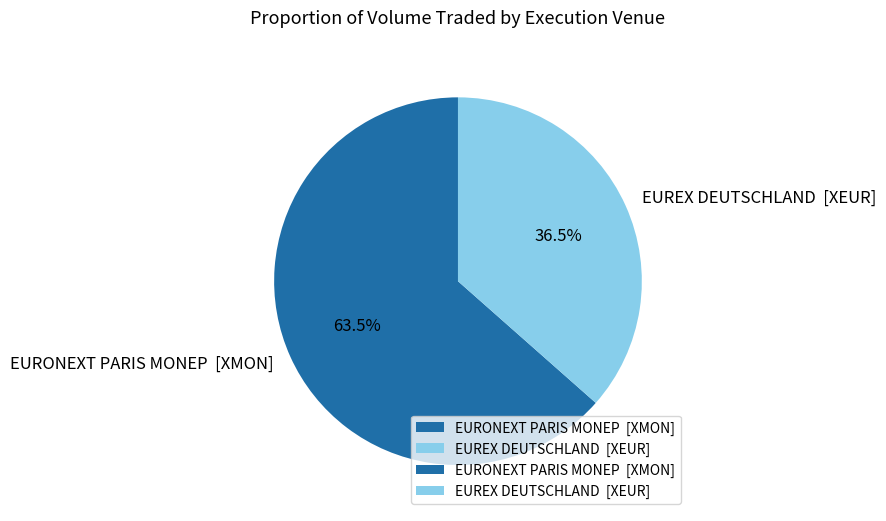

Which slice is the largest?

EURONEXT PARIS MONEP [XMON]